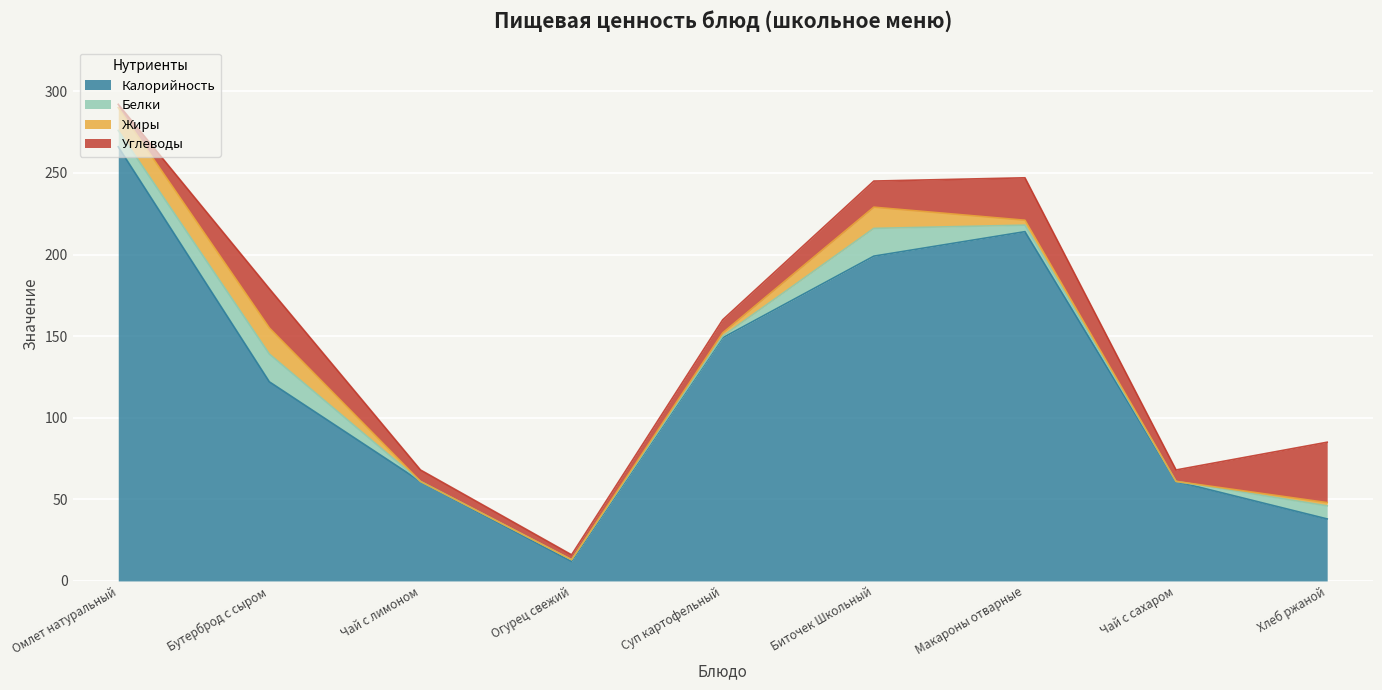

Is it true that Белки equals 4 at Биточек Школьный?

False